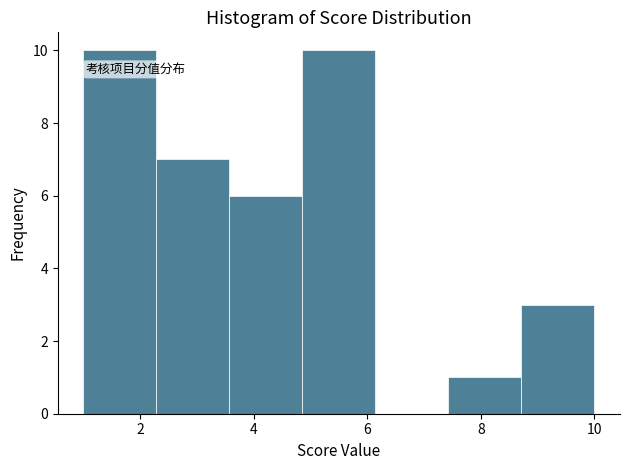

Reading left to right, list every bar in this chart as the range it spans on the x-axis followed by its height. Neither the bar edges nor the heights are printed on the chart, so give them approximately, as read against the axes.

1.0 to 2.2: 10
2.2 to 3.6: 7
3.6 to 4.8: 6
4.8 to 6.2: 10
6.2 to 7.4: 0
7.4 to 8.8: 1
8.8 to 10.0: 3